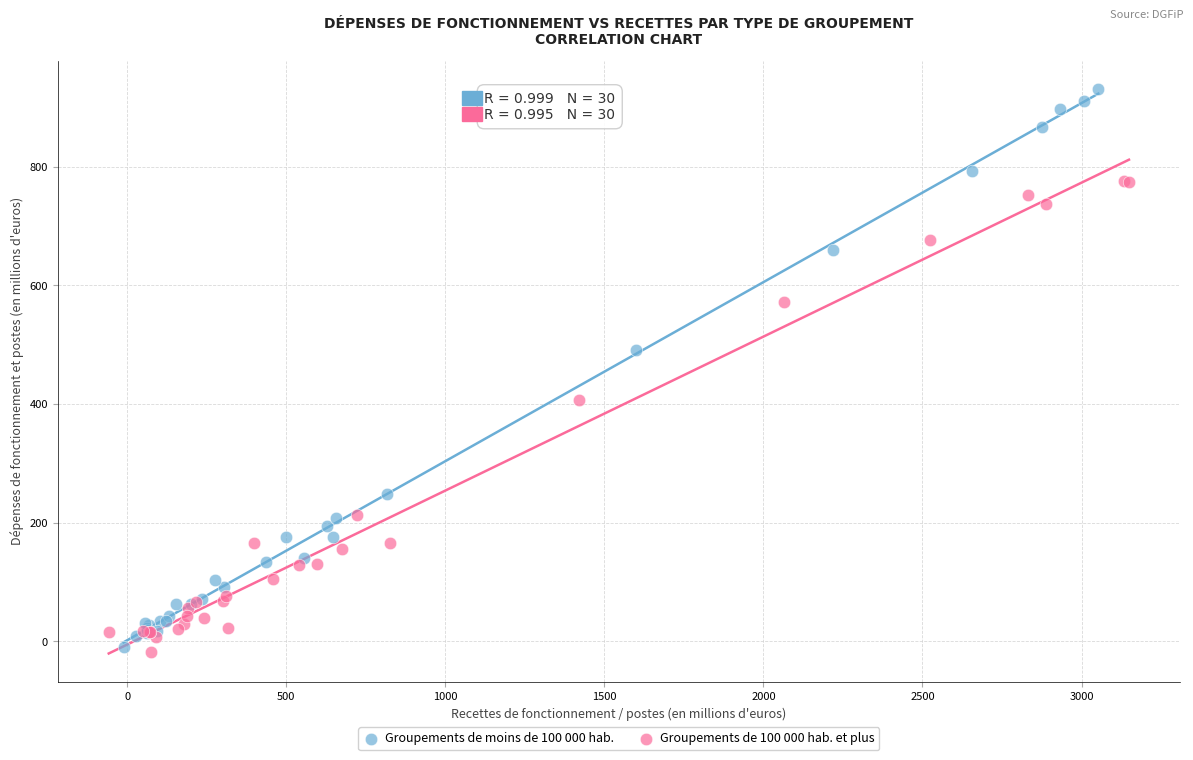

Which series reaches the maximum Y coordinate?

Groupements de moins de 100 000 hab.